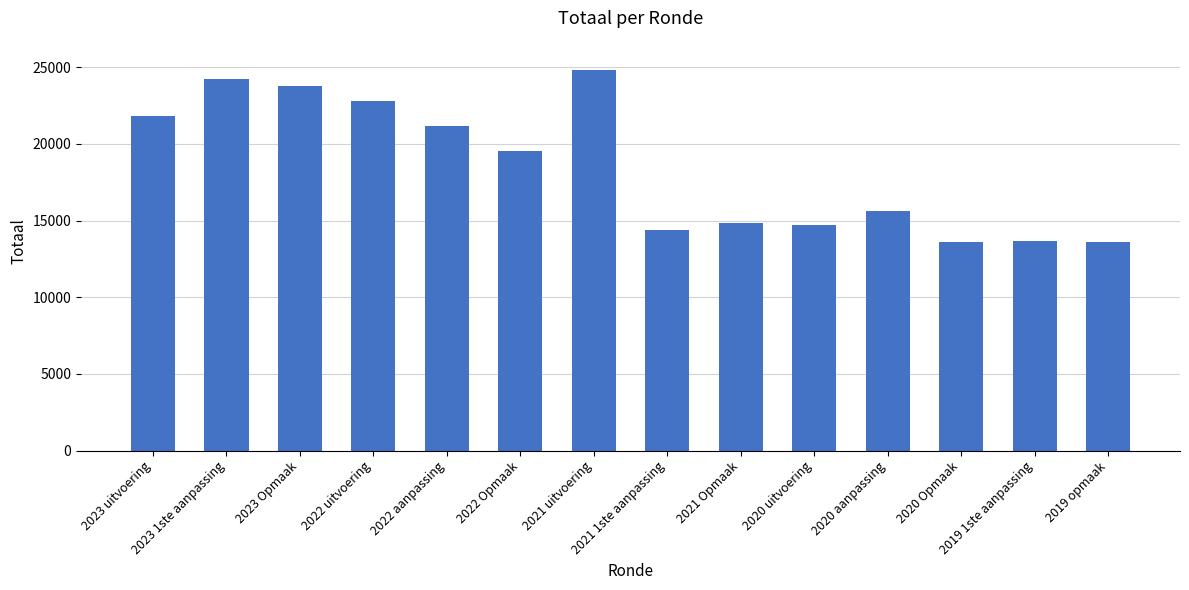

What is the average value?

18463